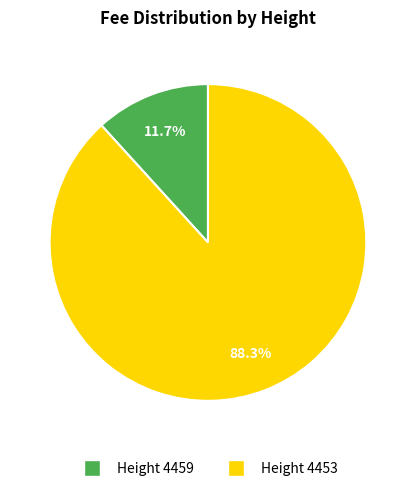

Does any single category account for the majority?

Yes